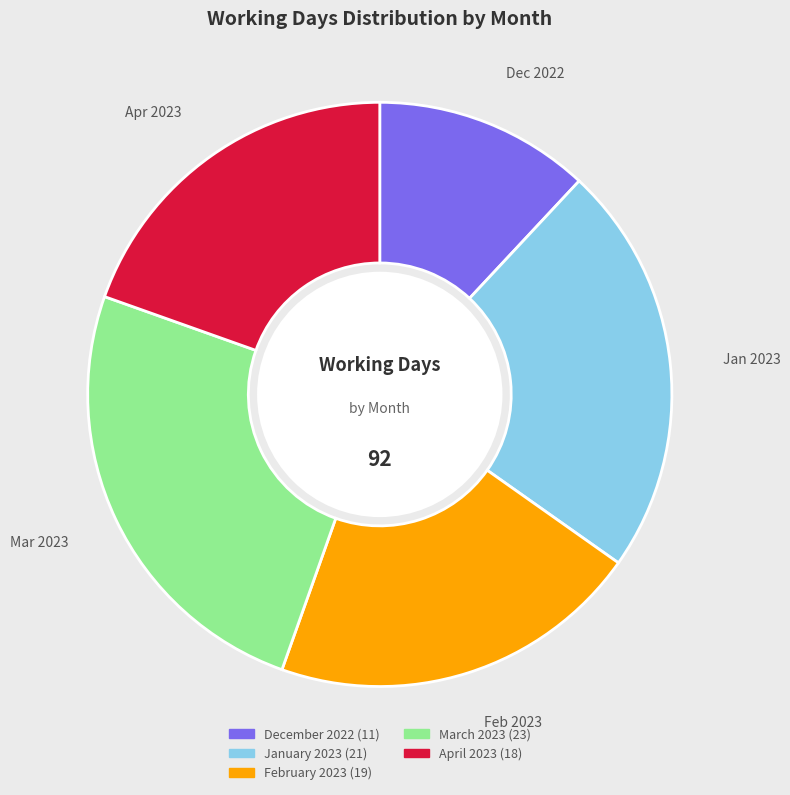

Is March 2023 the majority of the pie?

No